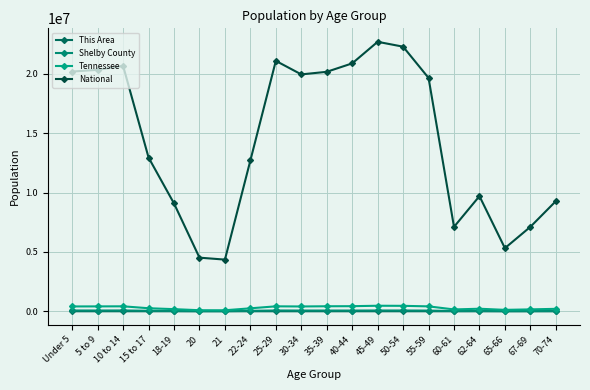

What is the sum of the This Area values at 35-39 and 15 to 17?

1103